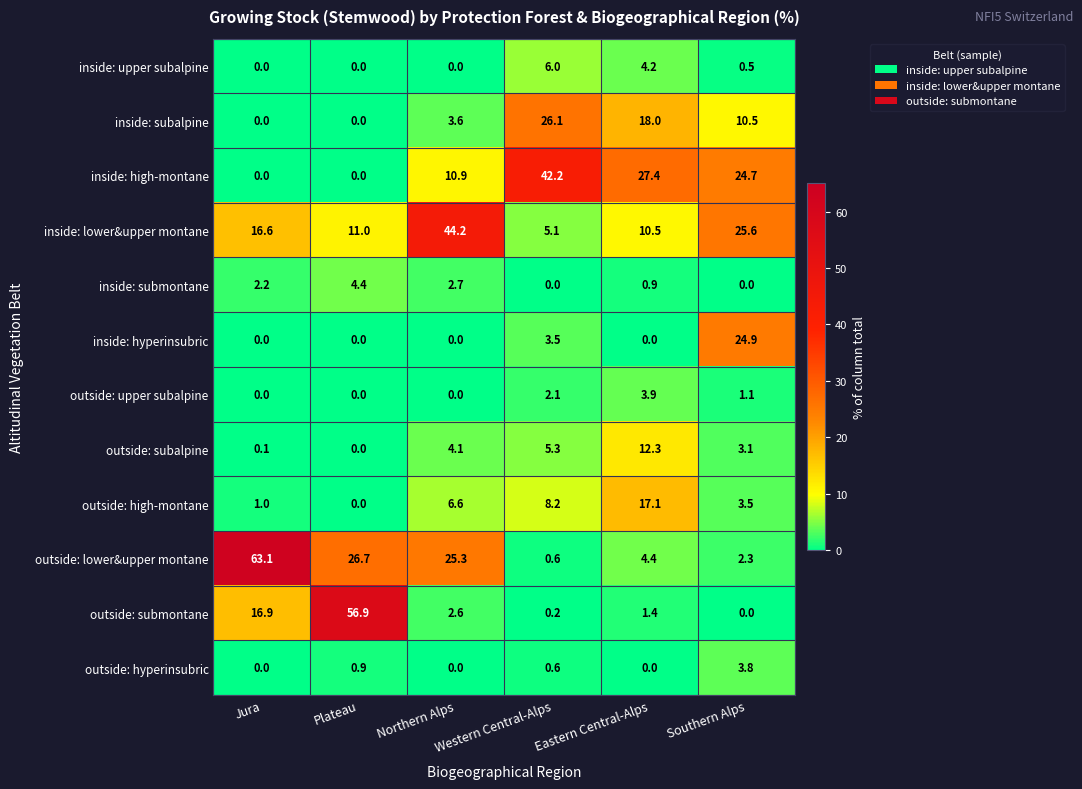

What is the sum of the inside: lower&upper montane values at Plateau and Western Central-Alps?

16.1